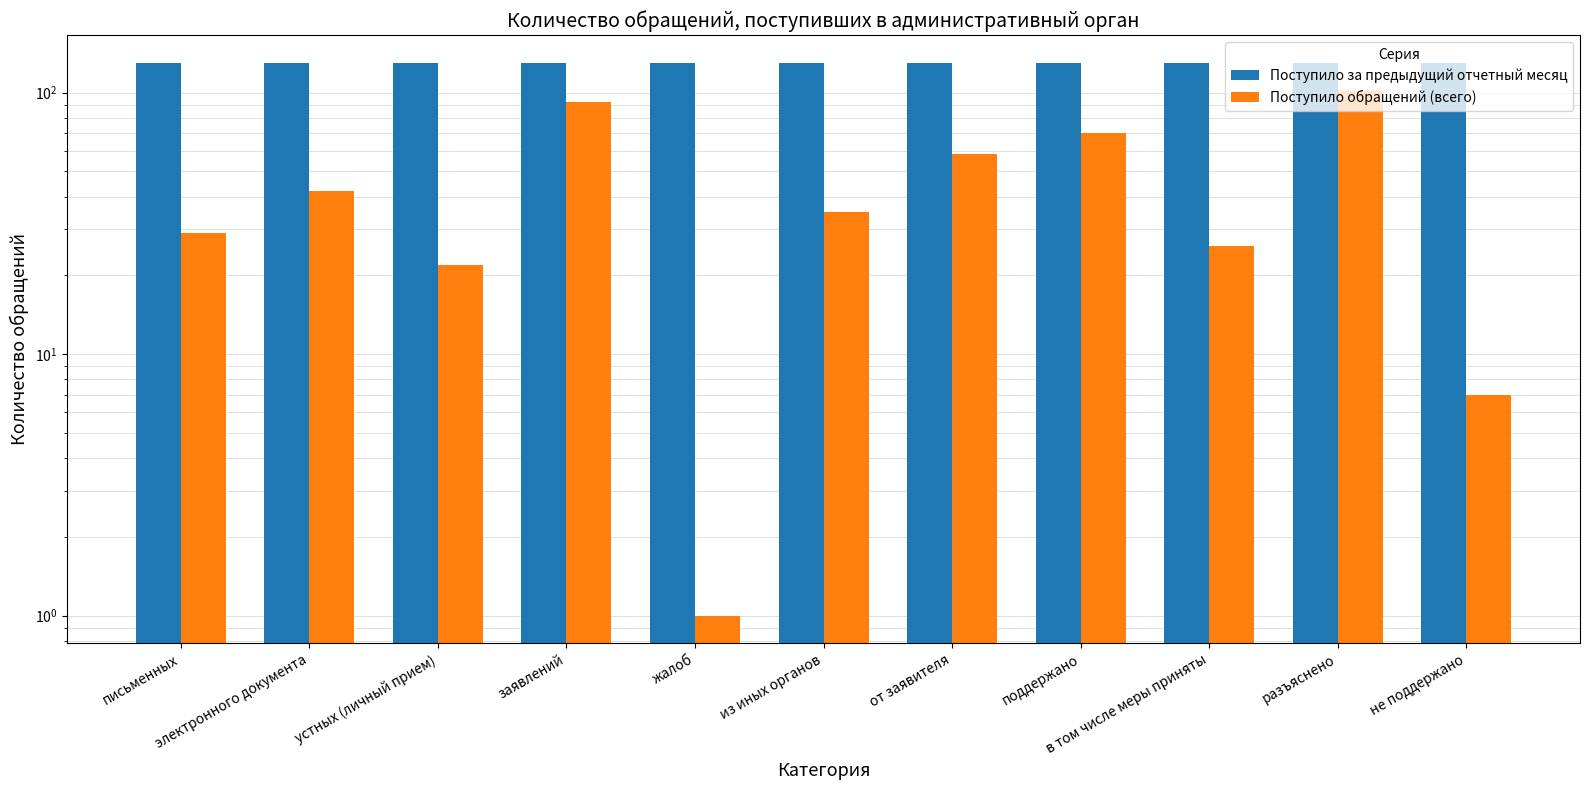

The value of Поступило за предыдущий отчетный месяц at от заявителя is 55. True or false?

False